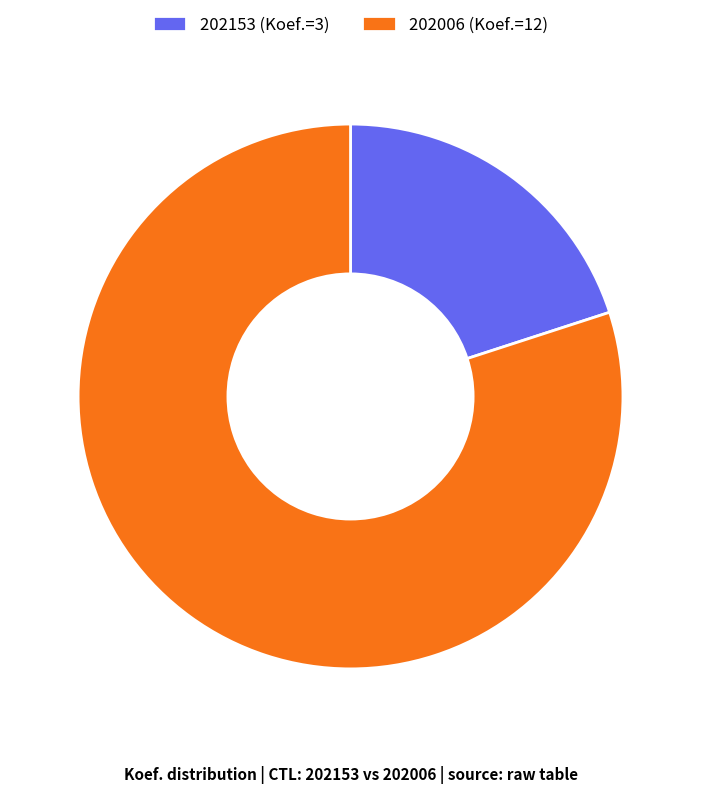

True or false: 202153 accounts for 27% of the total.

False